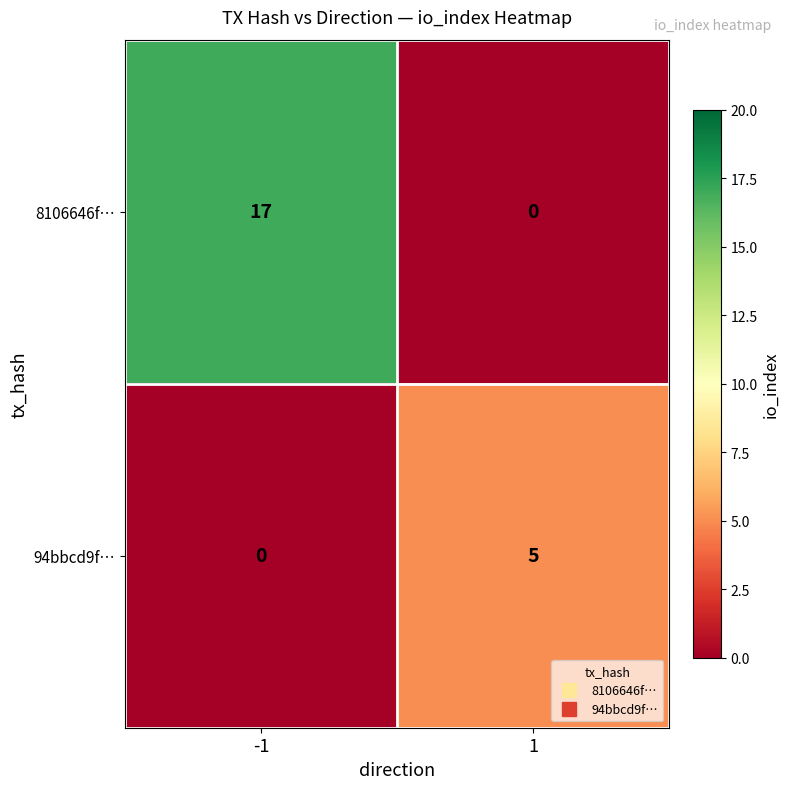

How many categories are shown in the chart?

2